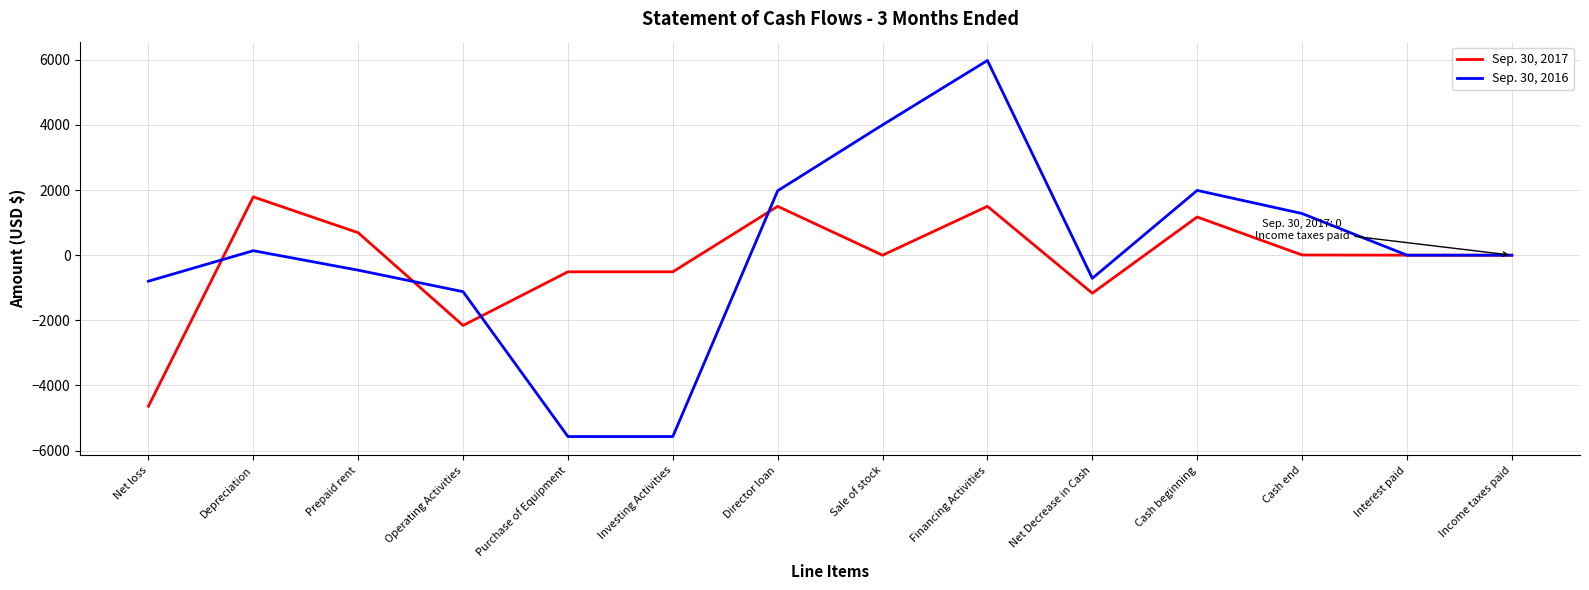

What is the difference between the second highest and minimum values in the Sep. 30, 2016 series?

9568